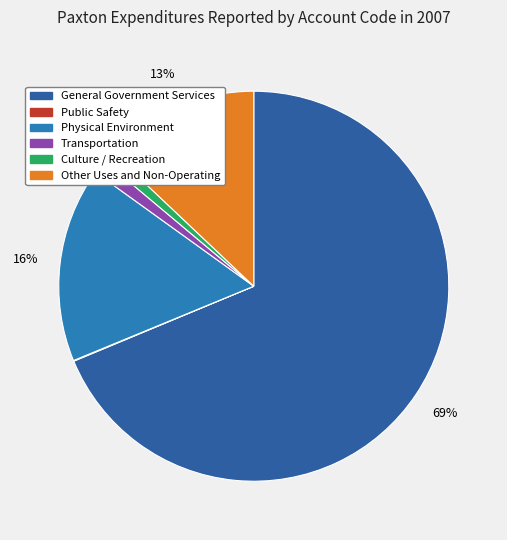

How many segments does this pie chart have?

6